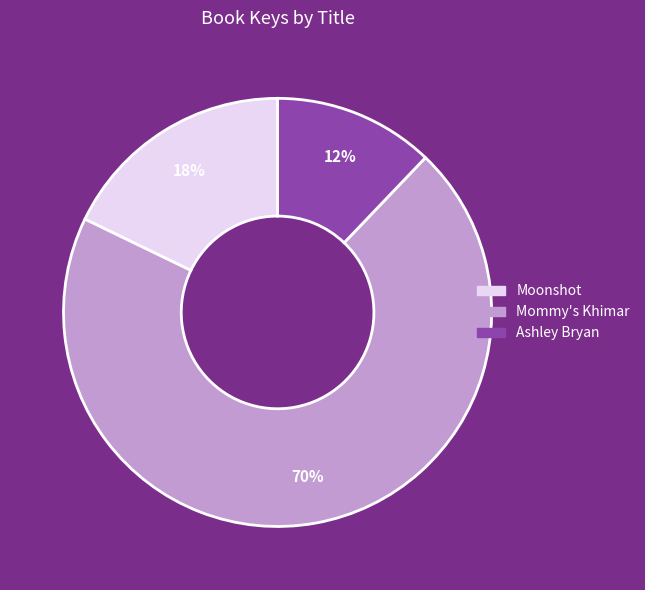

How many slices are in this pie chart?

3